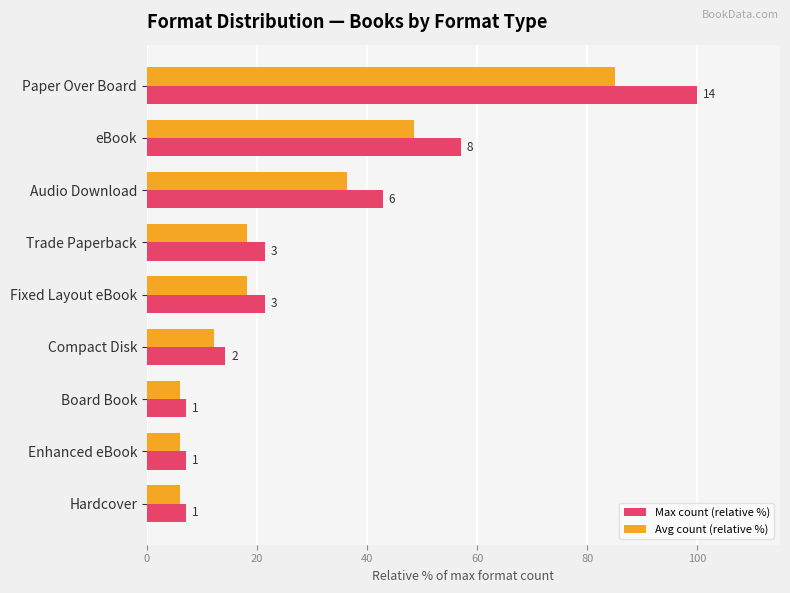

List the series in order of their peak value, lowest first.

Avg count (relative %), Max count (relative %)